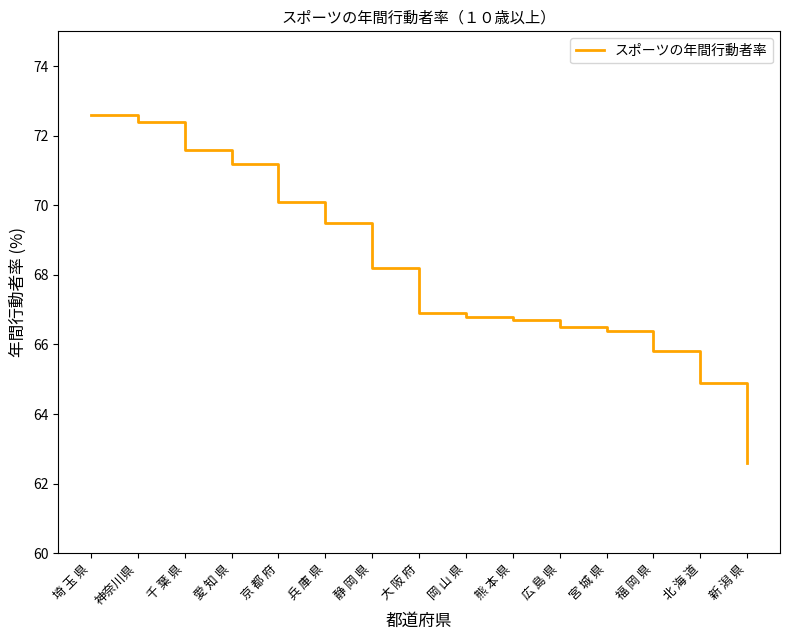

What is the smallest value displayed?

62.6